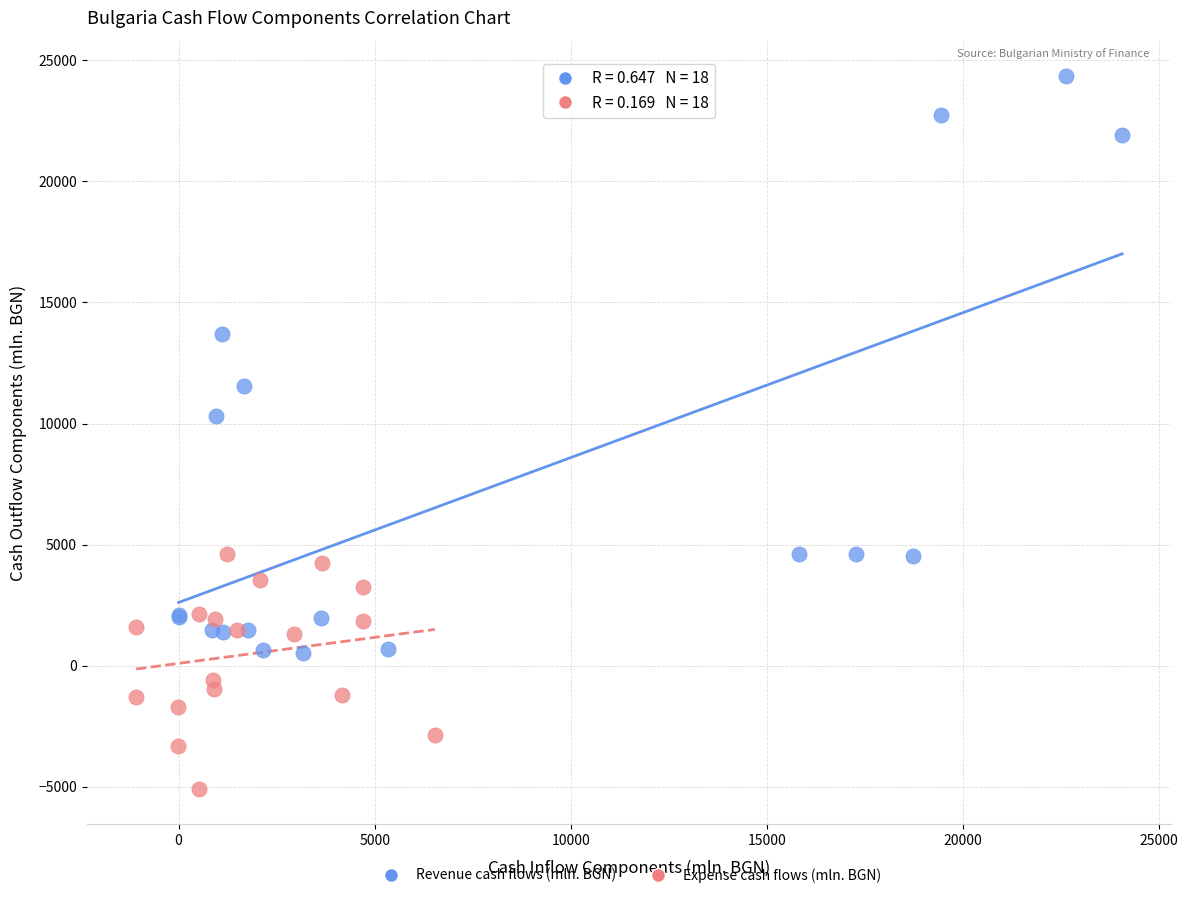

Which series contains the lowest Y value?

Expense cash flows (mln. BGN)